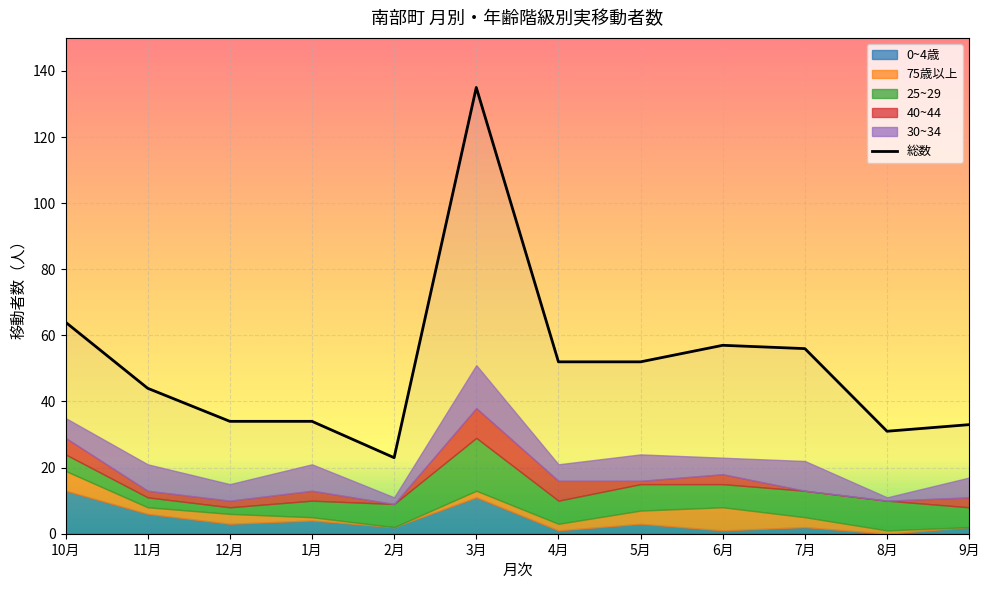

Count the number of data series in this chart.

6